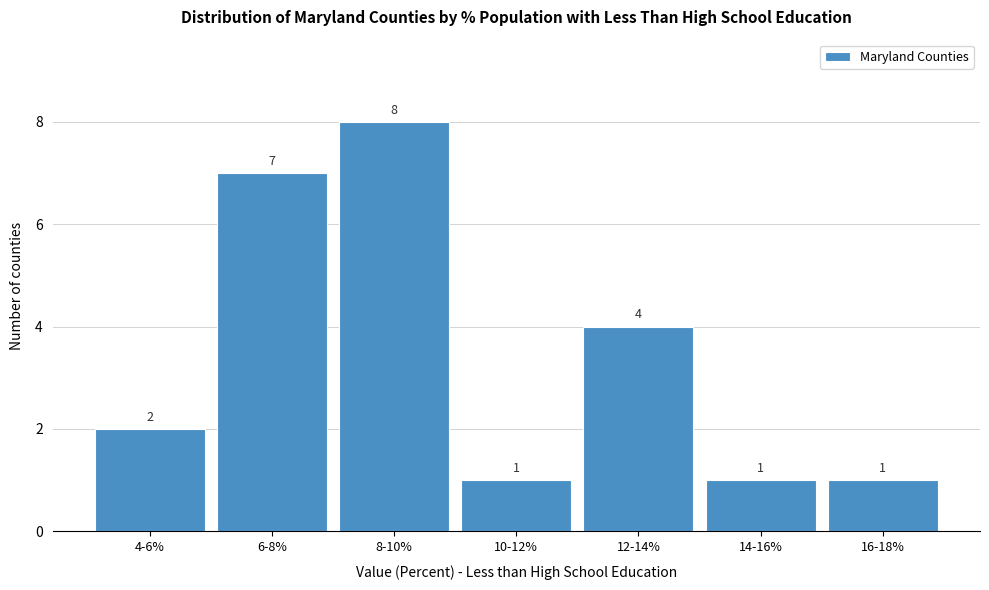

Reading left to right, transcribe all the data shown in this chart.

4-6%=2	6-8%=7	8-10%=8	10-12%=1	12-14%=4	14-16%=1	16-18%=1